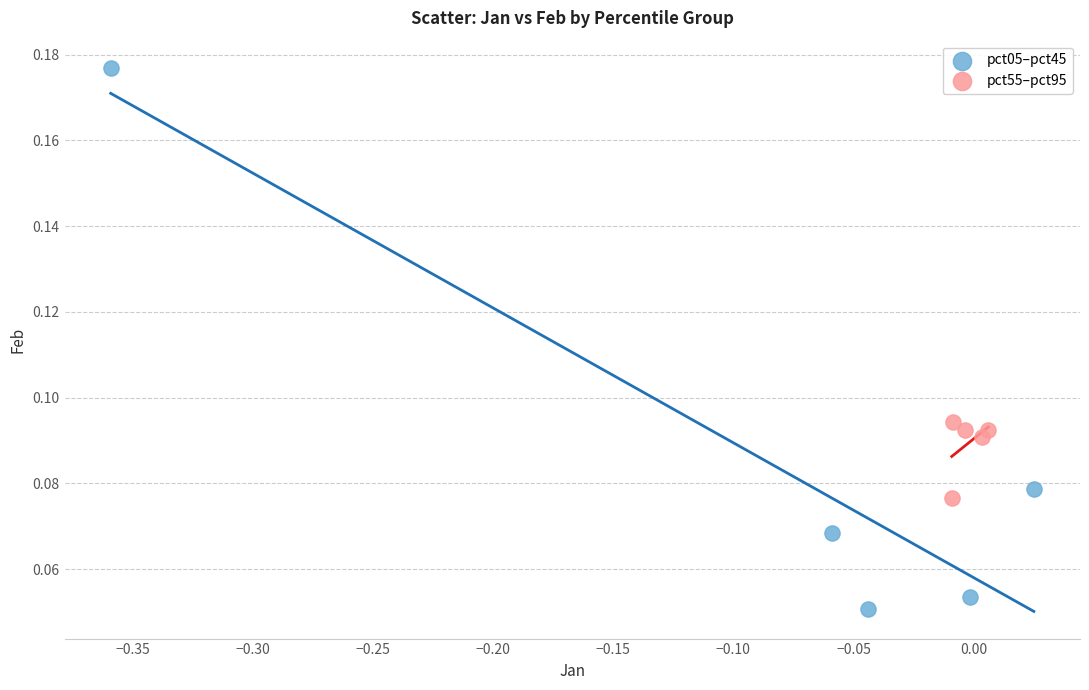

Which series contains the highest Y value?

pct05–pct45